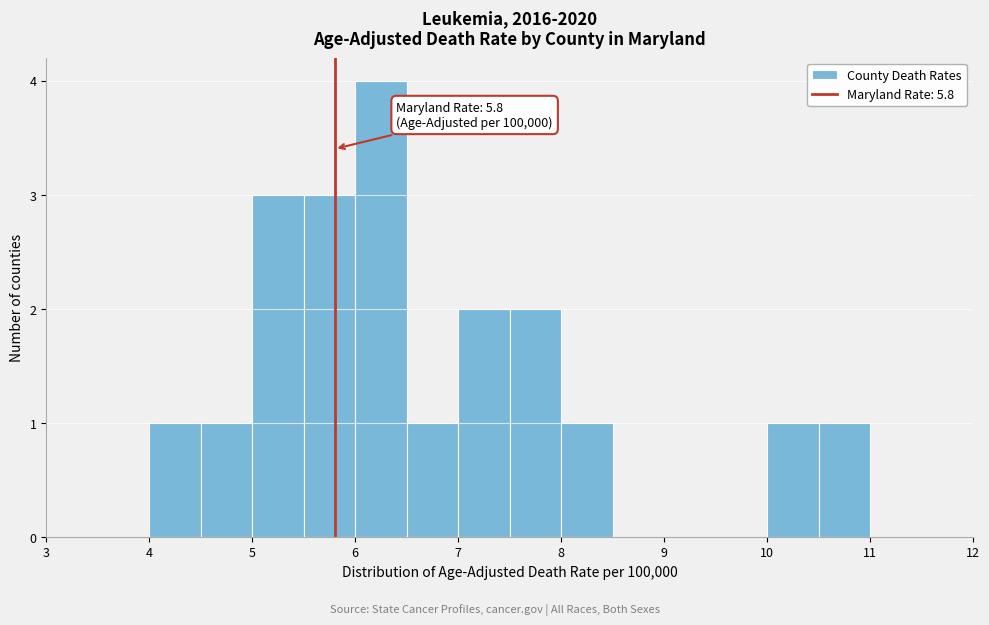

Over which range of the x-axis is the bar tallest?

6.0 to 6.5